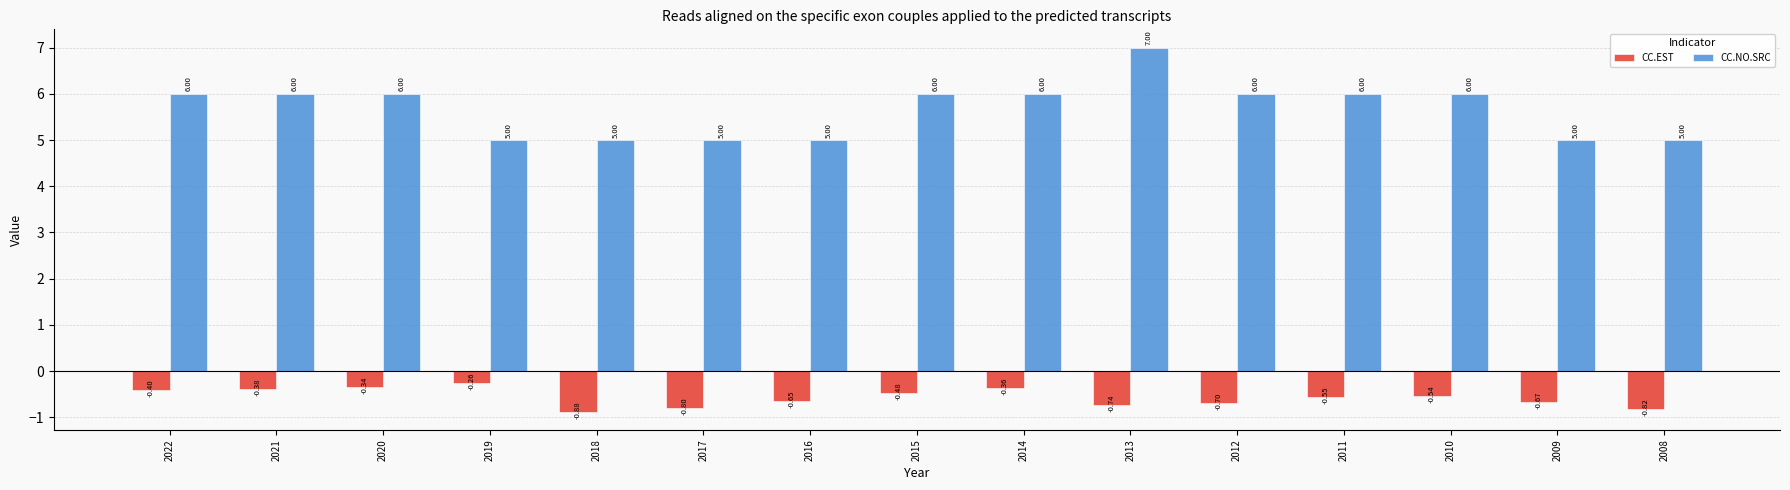

At which category is the sum across all series the highest?

2013